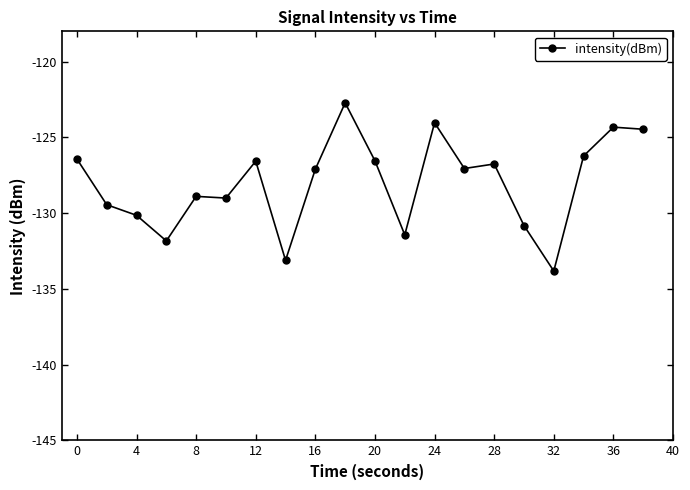

True or false: the data has more than 1 interior local peaks.

True